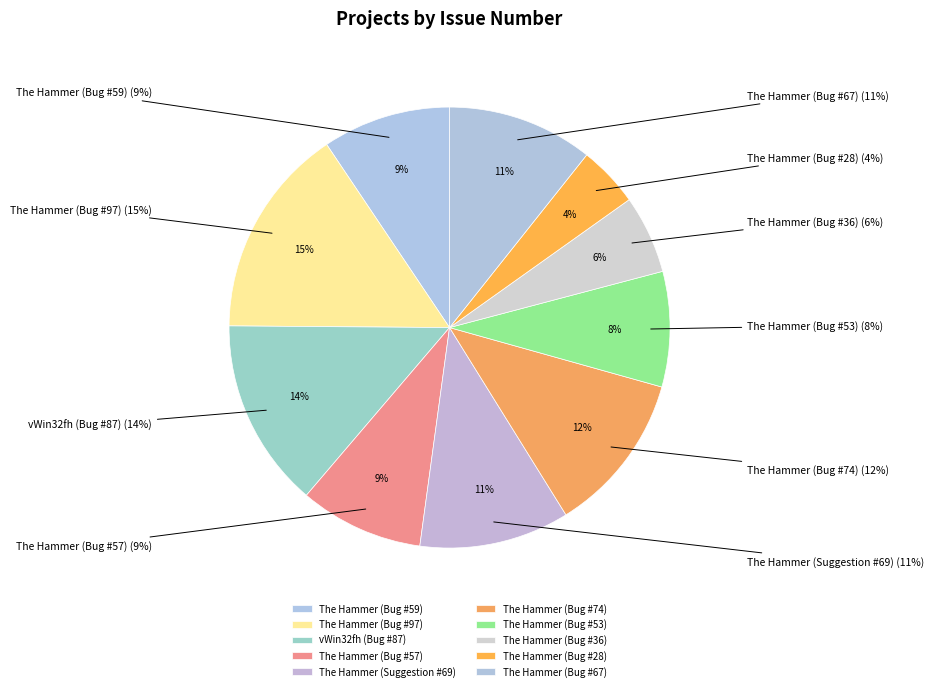

Which category has the biggest portion of the pie?

The Hammer (Bug #97)